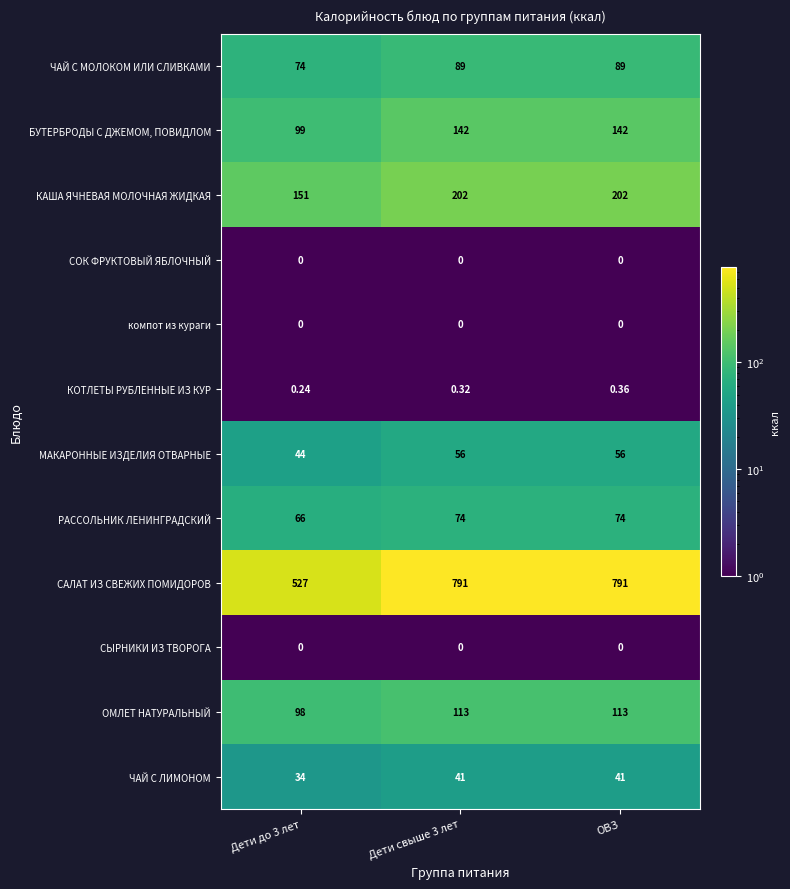

Is the value of РАССОЛЬНИК ЛЕНИНГРАДСКИЙ at Дети свыше 3 лет greater than the value of ЧАЙ С МОЛОКОМ ИЛИ СЛИВКАМИ at ОВЗ?

No